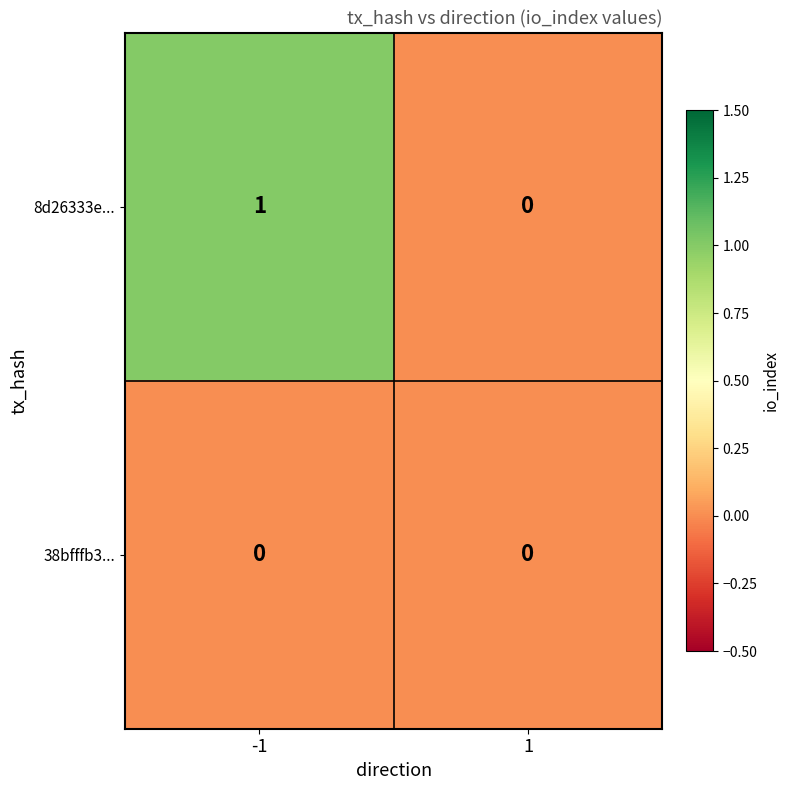

True or false: 38bfffb3... has a value of 0 at -1.

True